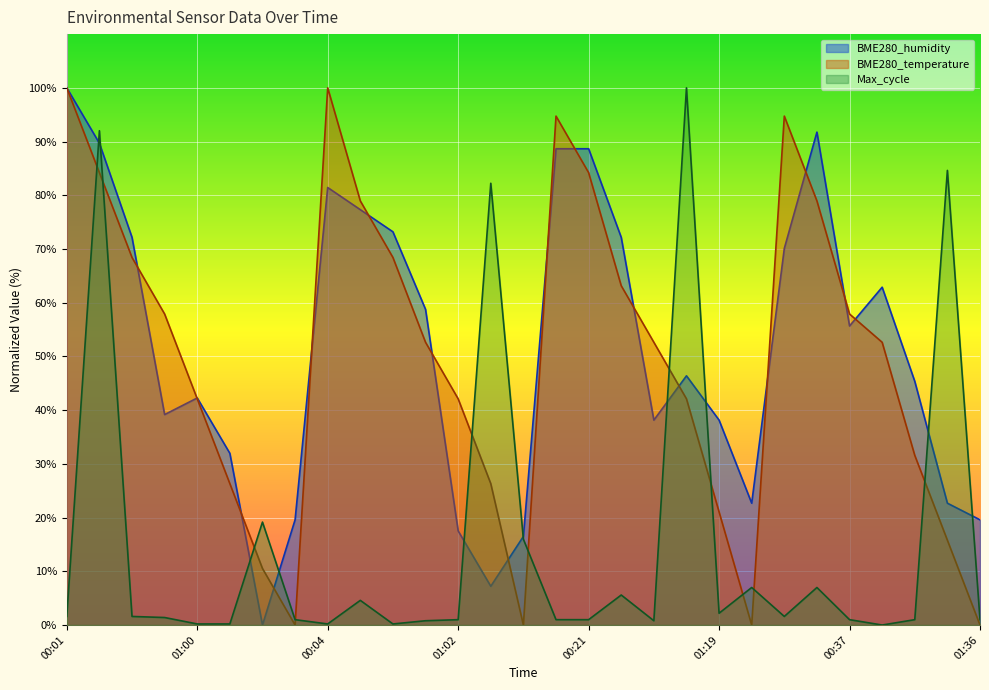

Is it true that Max_cycle equals 1.6 at 00:30?

True